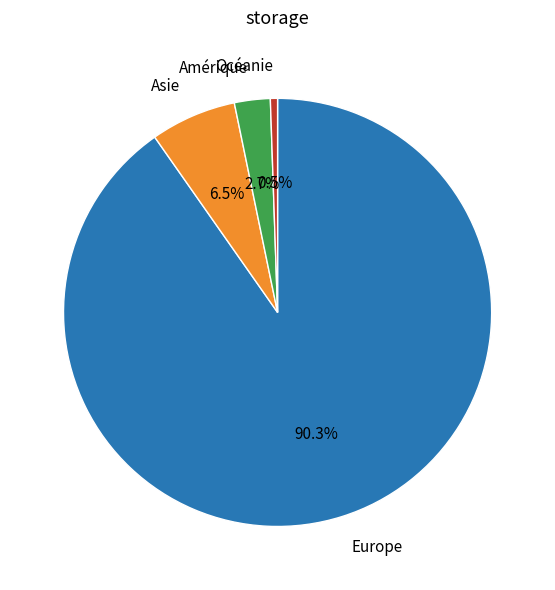

To the nearest percent, what is the average slice percentage?

25%